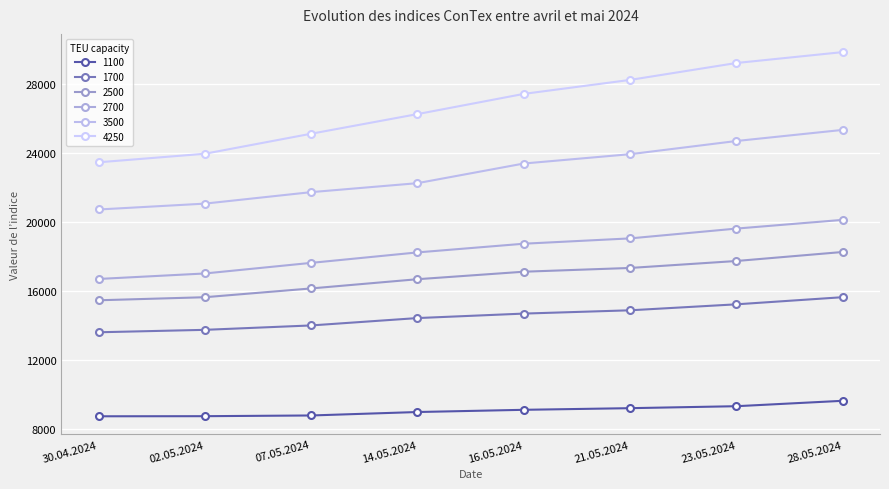

What is the minimum value for 2700?

16682